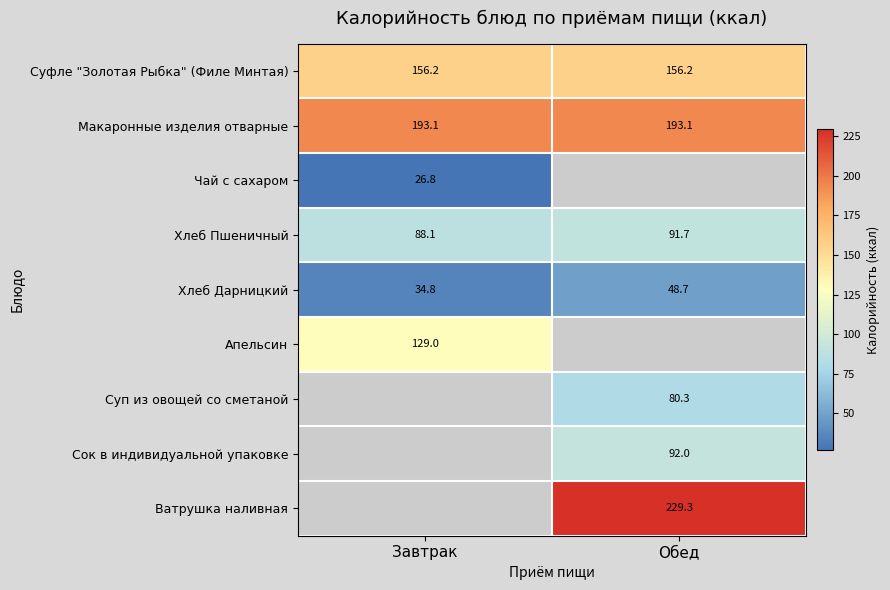

Which category has the lowest value in the Хлеб Дарницкий series?

Завтрак